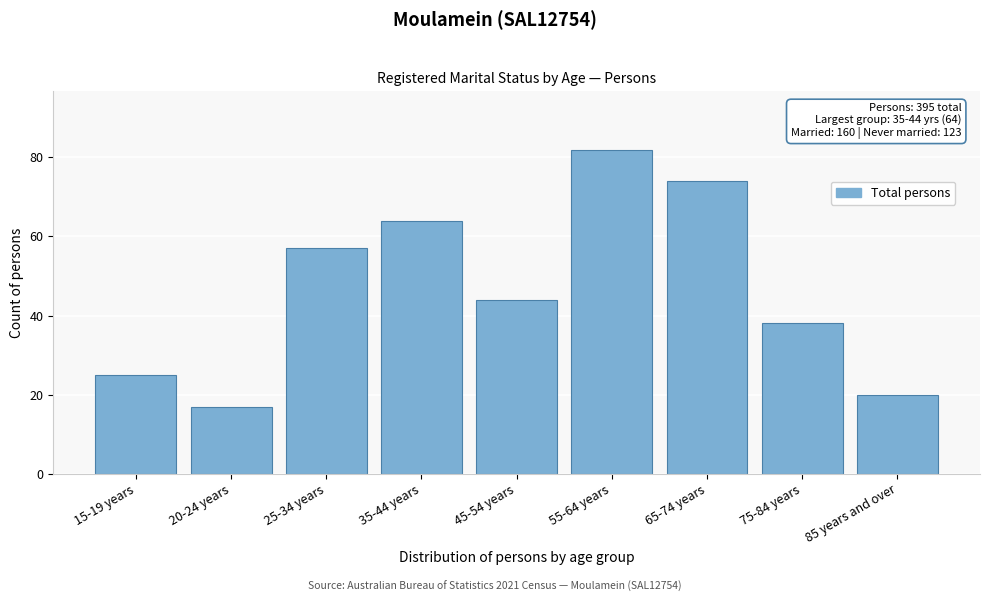

Reading left to right, transcribe all the data shown in this chart.

25	17	57	64	44	82	74	38	20